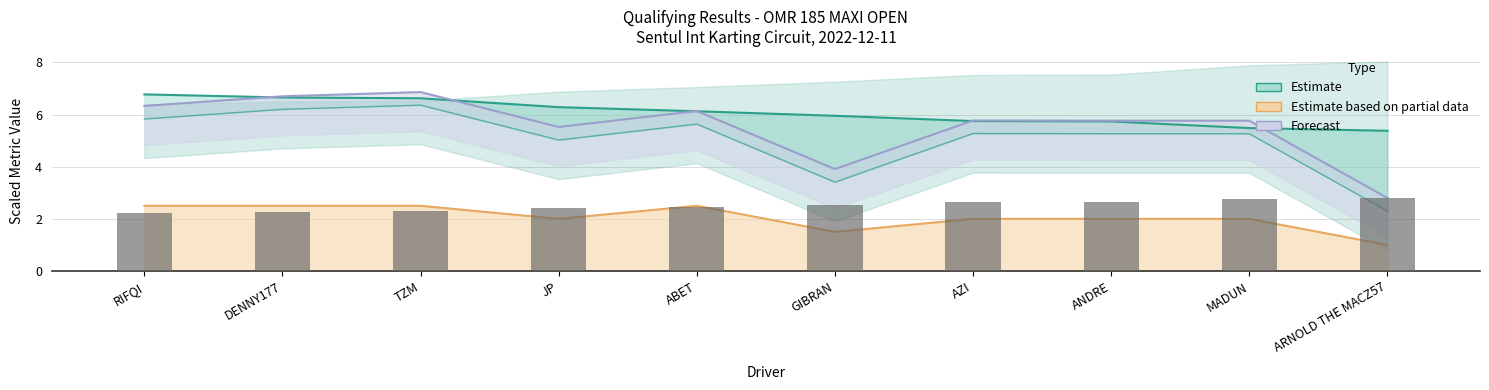

What is the sum of all Estimate based on partial data values?

20.5